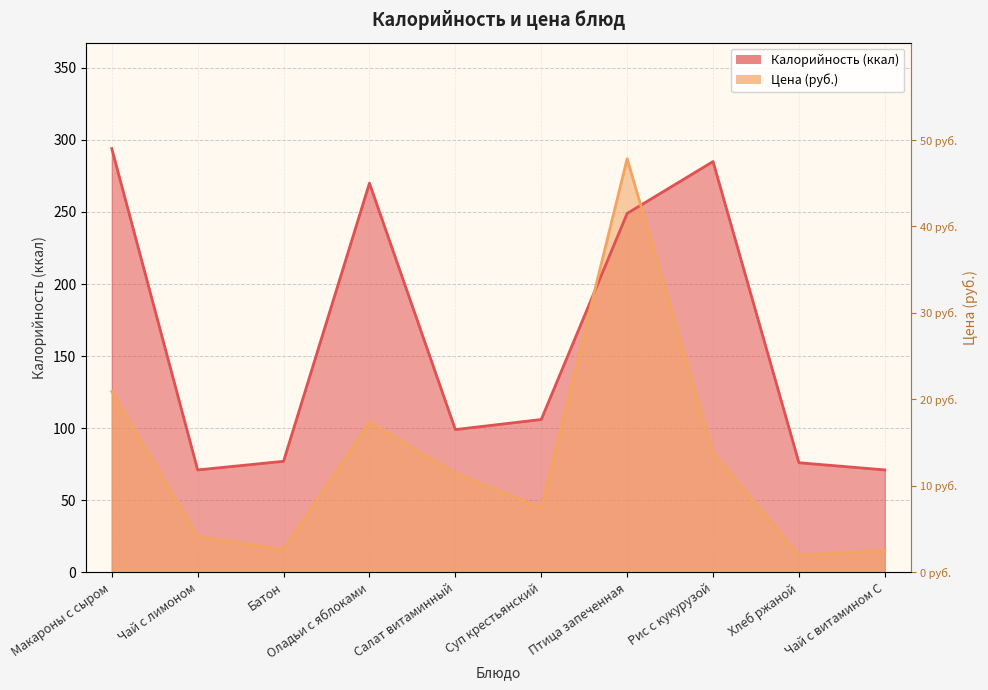

How many series are shown in this chart?

2